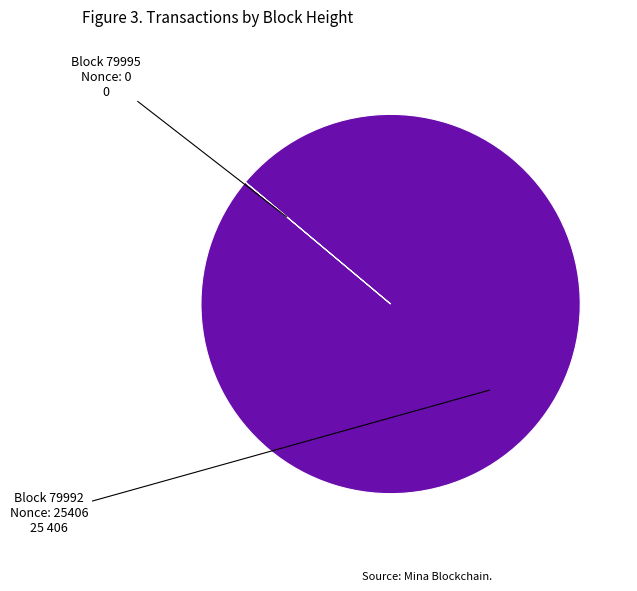

Does any single category account for the majority?

Yes